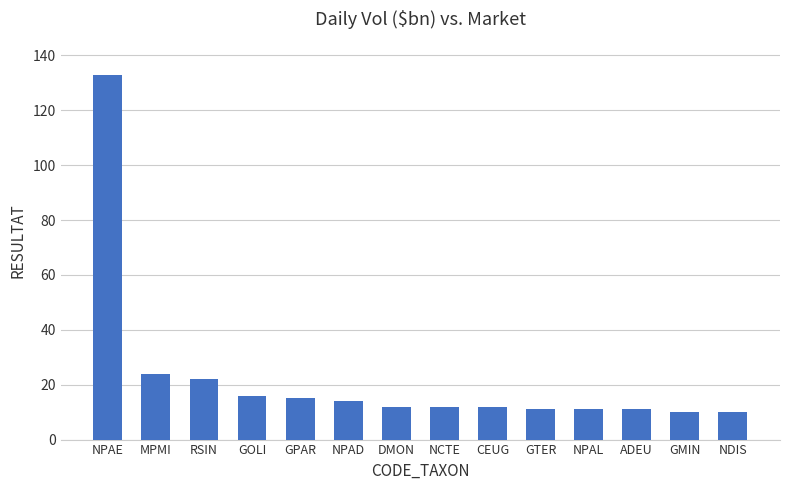

What is the label of the 3rd bar from the left?

RSIN